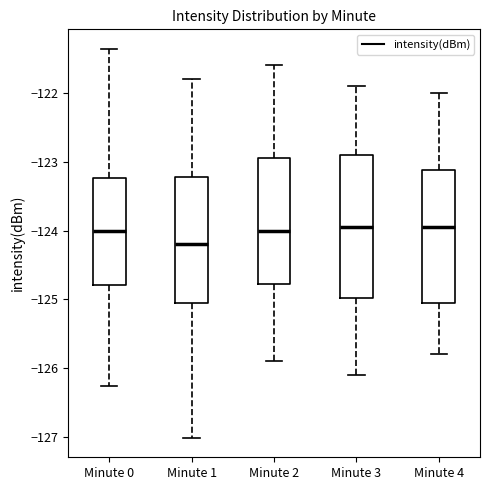

Comparing the boxes themselves (not the whiskers), which one is the tallest?

Minute 3